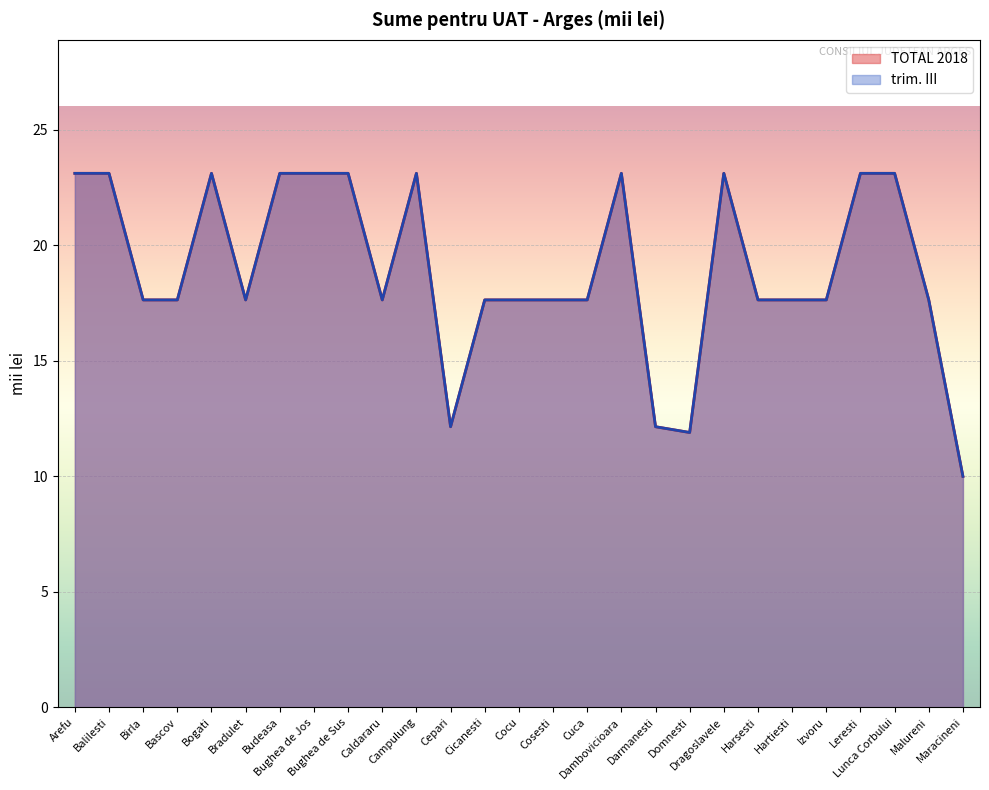

Reading right to left, extract all data points from this chart.

TOTAL 2018: 10.0	17.6	23.1	23.1	17.6	17.6	17.6	23.1	11.9	12.2	23.1	17.6	17.6	17.6	17.6	12.2	23.1	17.6	23.1	23.1	23.1	17.6	23.1	17.6	17.6	23.1	23.1
trim. III: 10.0	17.6	23.1	23.1	17.6	17.6	17.6	23.1	11.9	12.2	23.1	17.6	17.6	17.6	17.6	12.2	23.1	17.6	23.1	23.1	23.1	17.6	23.1	17.6	17.6	23.1	23.1